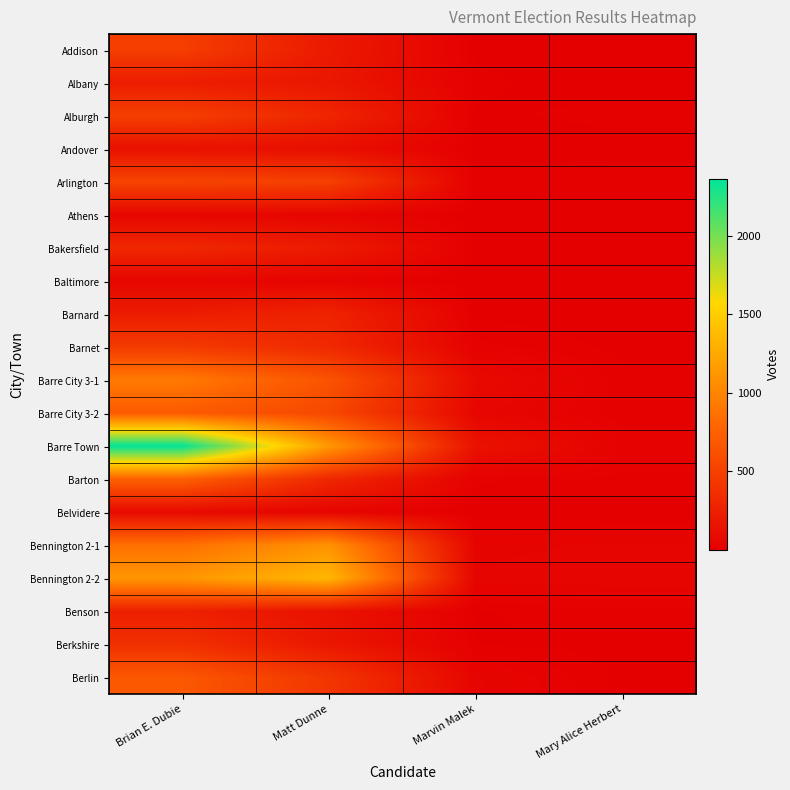

Reading left to right, extract all data points from this chart.

Addison: Brian E. Dubie=483	Matt Dunne=202	Marvin Malek=8	Mary Alice Herbert=4
Albany: Brian E. Dubie=227	Matt Dunne=182	Marvin Malek=13	Mary Alice Herbert=2
Alburgh: Brian E. Dubie=491	Matt Dunne=291	Marvin Malek=8	Mary Alice Herbert=14
Andover: Brian E. Dubie=134	Matt Dunne=114	Marvin Malek=5	Mary Alice Herbert=4
Arlington: Brian E. Dubie=526	Matt Dunne=497	Marvin Malek=14	Mary Alice Herbert=19
Athens: Brian E. Dubie=51	Matt Dunne=49	Marvin Malek=1	Mary Alice Herbert=4
Bakersfield: Brian E. Dubie=311	Matt Dunne=212	Marvin Malek=8	Mary Alice Herbert=6
Baltimore: Brian E. Dubie=52	Matt Dunne=39	Marvin Malek=1	Mary Alice Herbert=2
Barnard: Brian E. Dubie=221	Matt Dunne=275	Marvin Malek=8	Mary Alice Herbert=3
Barnet: Brian E. Dubie=455	Matt Dunne=318	Marvin Malek=23	Mary Alice Herbert=7
Barre City 3-1: Brian E. Dubie=930	Matt Dunne=645	Marvin Malek=80	Mary Alice Herbert=13
Barre City 3-2: Brian E. Dubie=703	Matt Dunne=560	Marvin Malek=57	Mary Alice Herbert=12
Barre Town: Brian E. Dubie=2364	Matt Dunne=1134	Marvin Malek=140	Mary Alice Herbert=27
Barton: Brian E. Dubie=751	Matt Dunne=307	Marvin Malek=22	Mary Alice Herbert=17
Belvidere: Brian E. Dubie=78	Matt Dunne=43	Marvin Malek=3	Mary Alice Herbert=2
Bennington 2-1: Brian E. Dubie=858	Matt Dunne=1101	Marvin Malek=37	Mary Alice Herbert=46
Bennington 2-2: Brian E. Dubie=1119	Matt Dunne=1346	Marvin Malek=46	Mary Alice Herbert=52
Benson: Brian E. Dubie=252	Matt Dunne=139	Marvin Malek=9	Mary Alice Herbert=18
Berkshire: Brian E. Dubie=370	Matt Dunne=180	Marvin Malek=10	Mary Alice Herbert=6
Berlin: Brian E. Dubie=681	Matt Dunne=415	Marvin Malek=45	Mary Alice Herbert=7